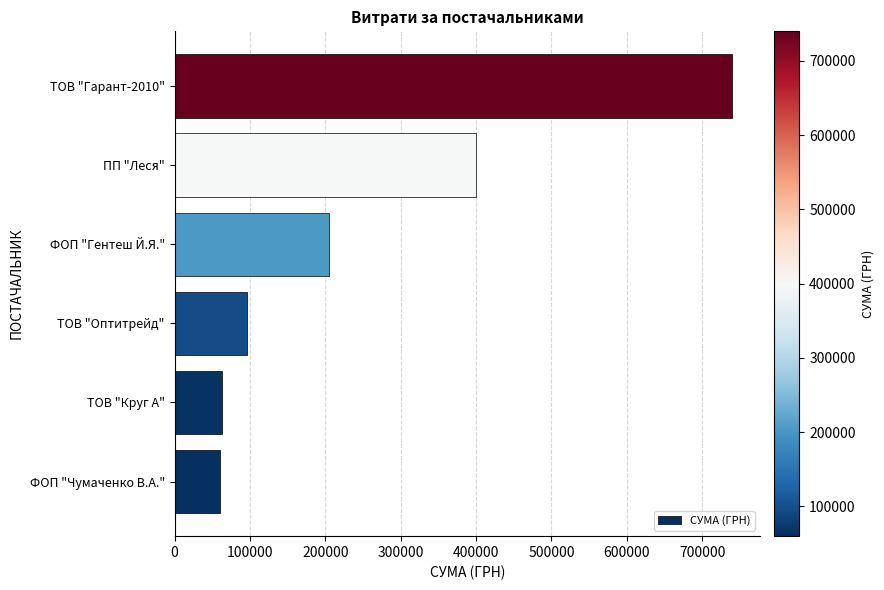

Which has a higher value, ТОВ "Круг А" or ПП "Леся"?

ПП "Леся"